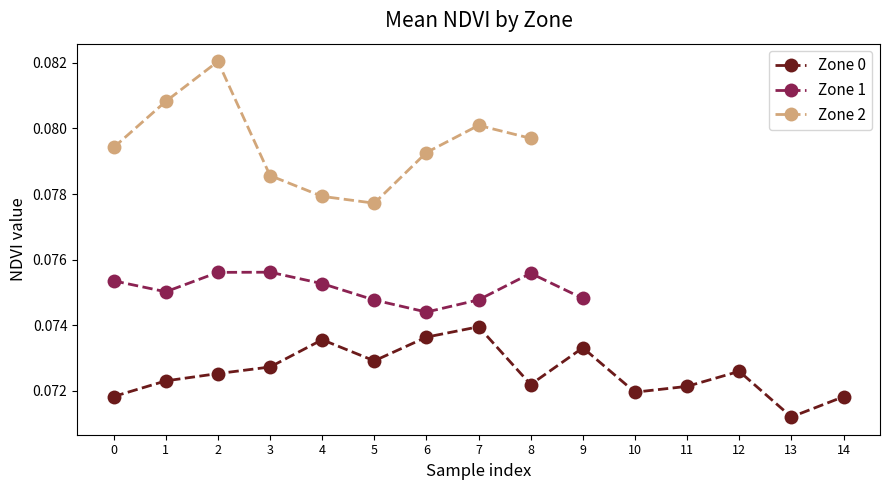

At which label does Zone 0 reach its peak?

7